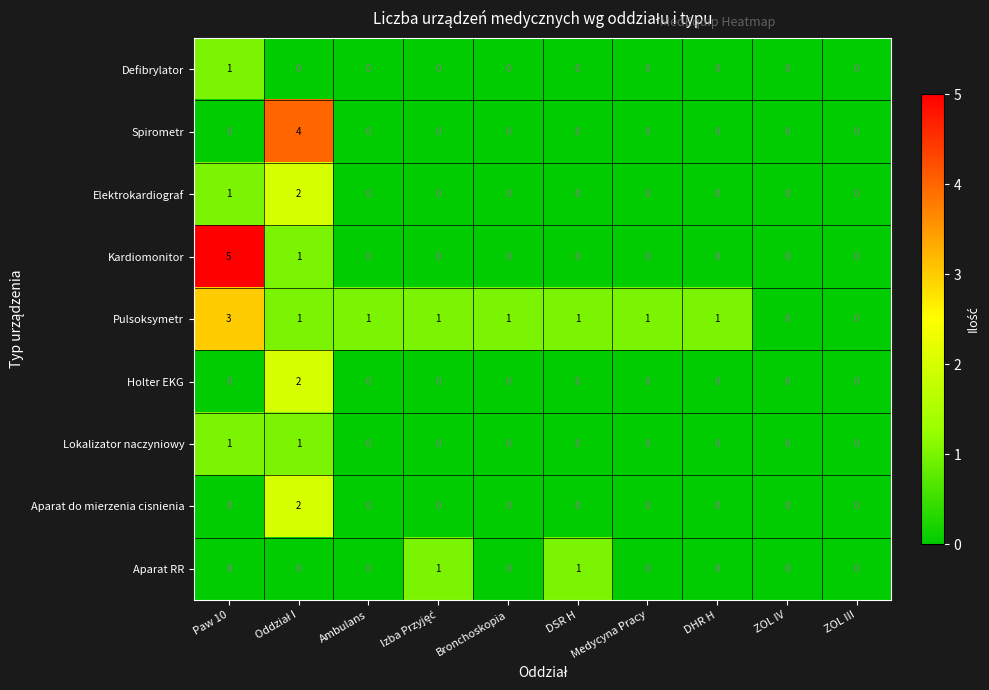

Which label corresponds to the largest value in the chart?

Paw 10